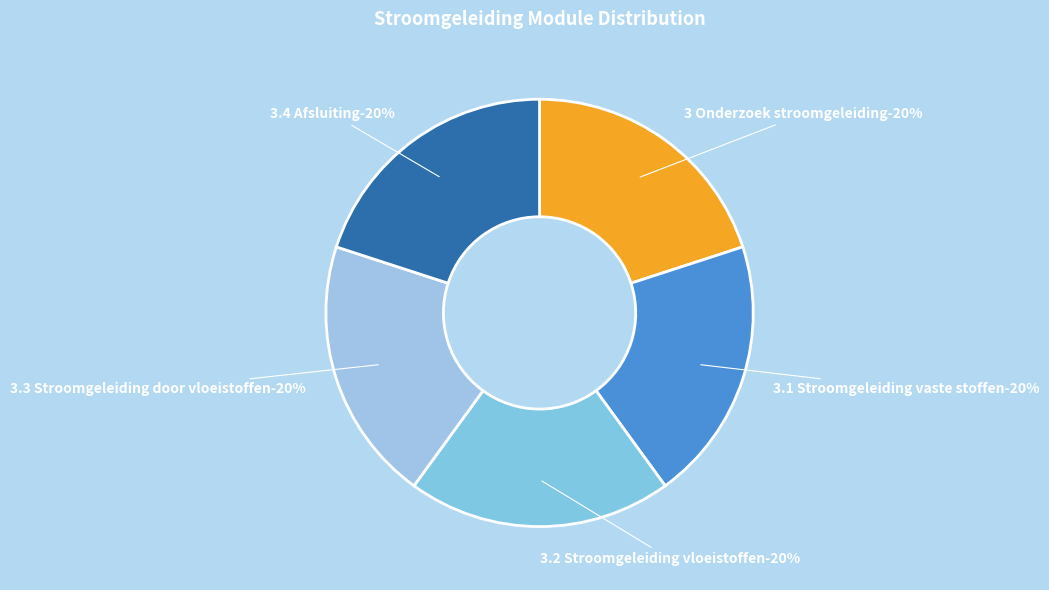

What percentage is the 3 Onderzoek stroomgeleiding slice, to the nearest percent?

20%